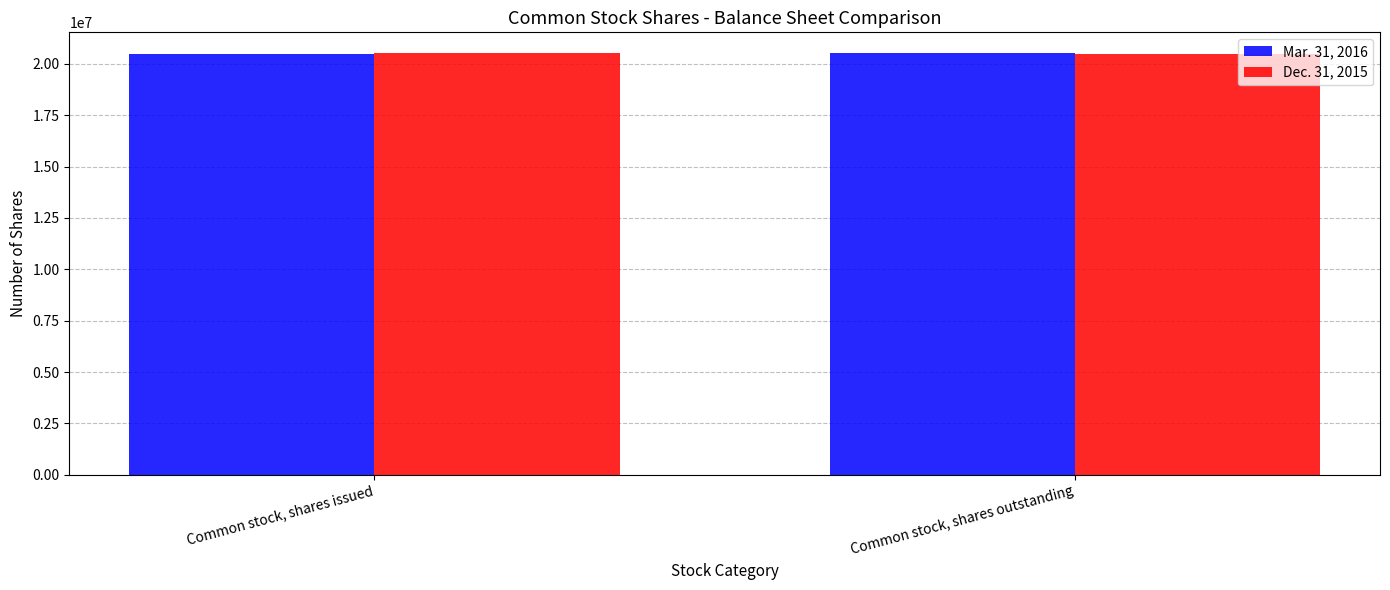

What is the average value of the Mar. 31, 2016 series?

20501384